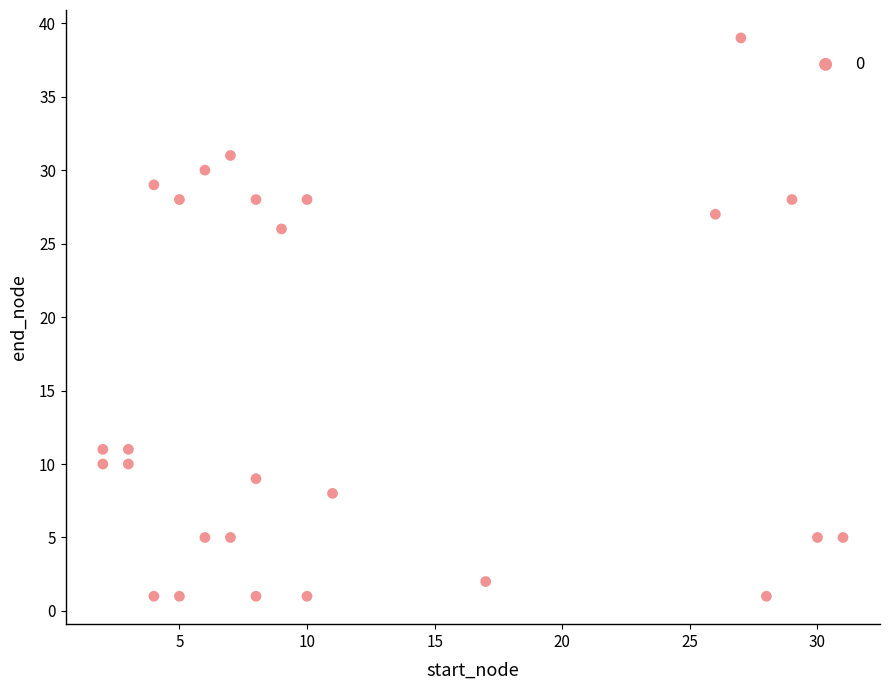

What is the range of X values (max minus min)?

29